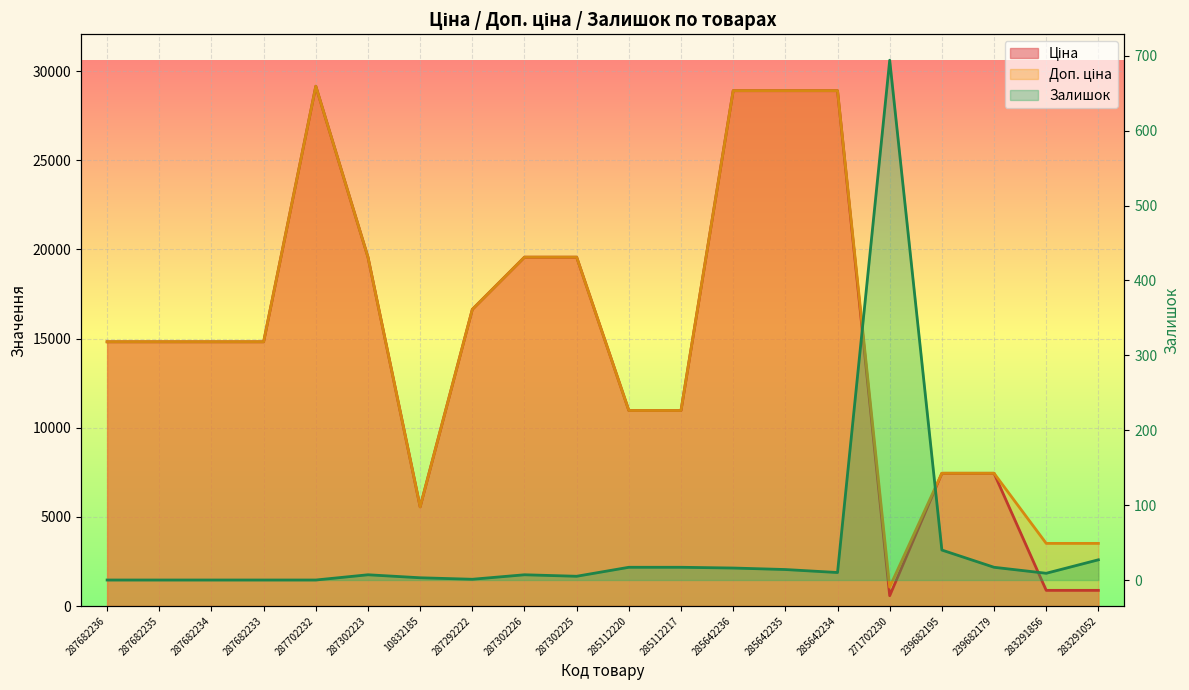

Where is Доп. ціна nearest to the value 15106?

287682236